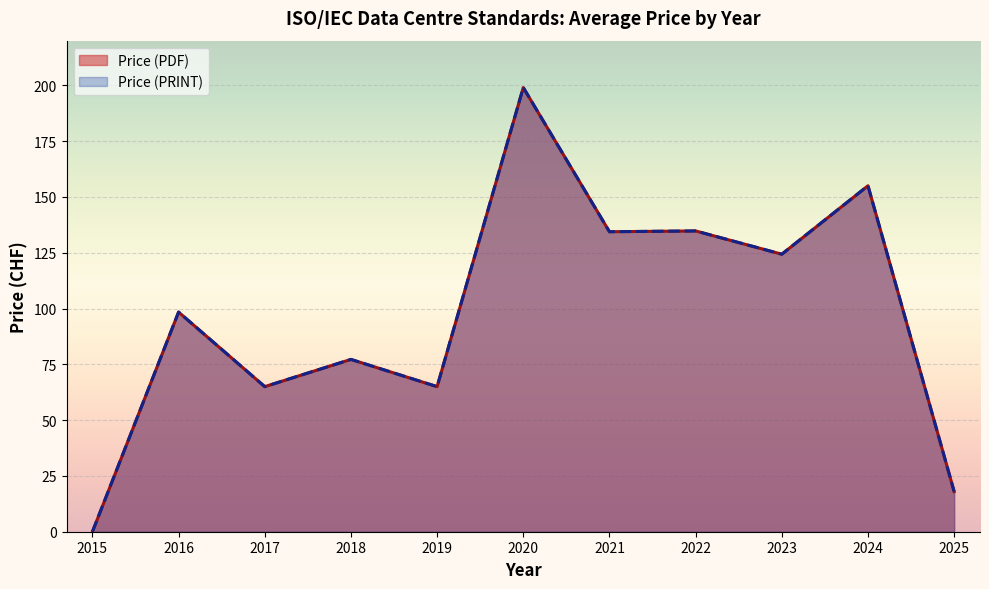

Is the value of Price (PRINT) at 2 greater than the value of Price (PDF) at 24?

Yes